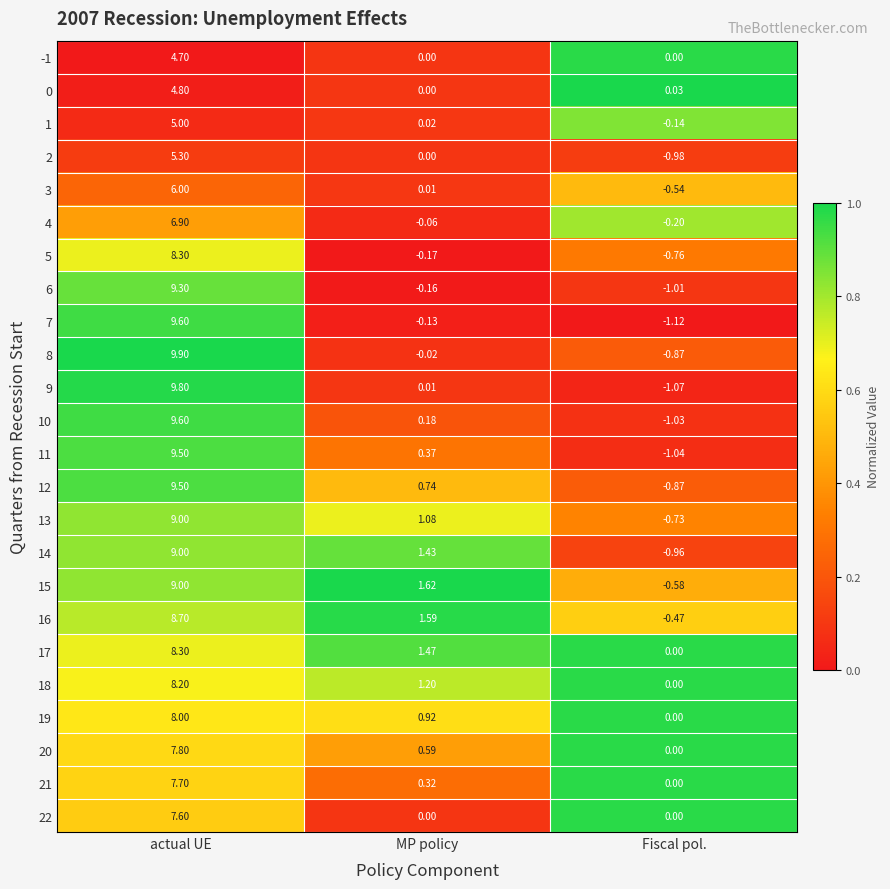

Which category has the lowest value in the 13 series?

Fiscal pol.